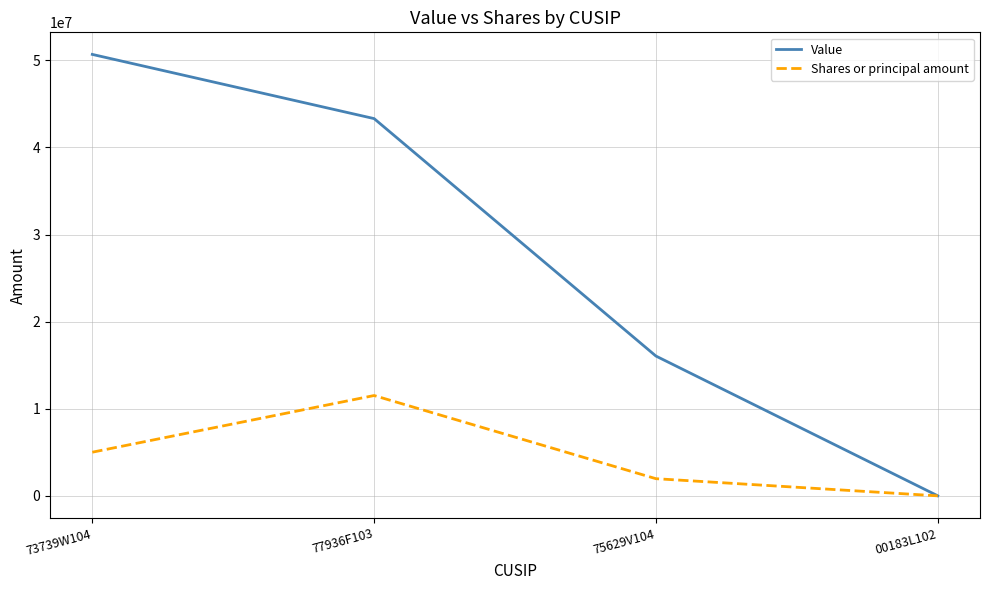

Does the chart display data point markers on the line(s)?

No